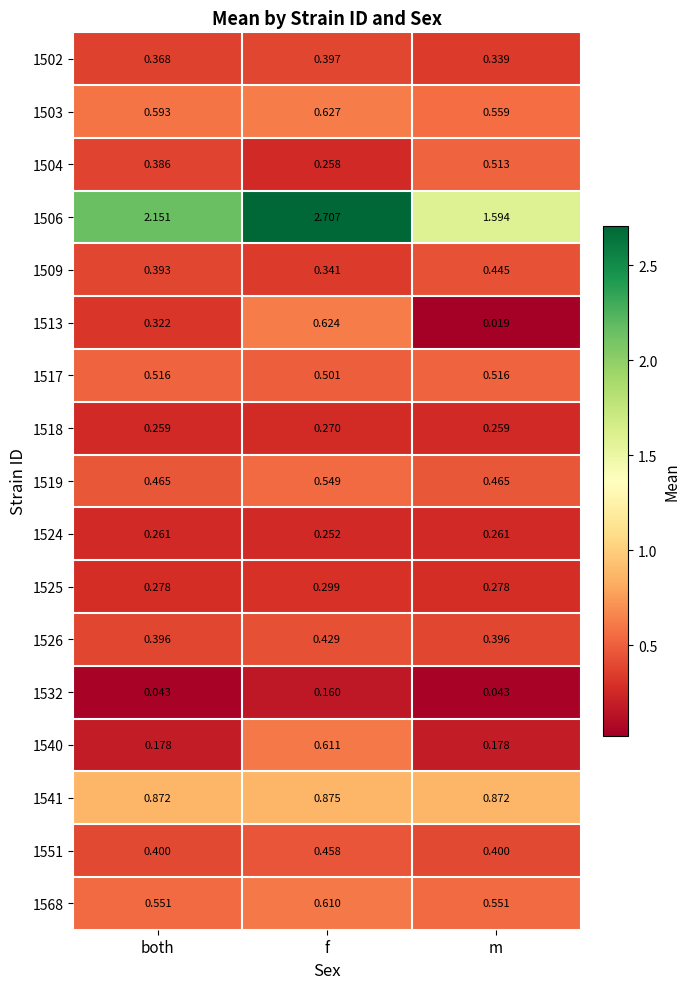

Rank the series by their maximum value, from lowest to highest.

1532, 1524, 1518, 1525, 1502, 1526, 1509, 1551, 1504, 1517, 1519, 1568, 1540, 1513, 1503, 1541, 1506